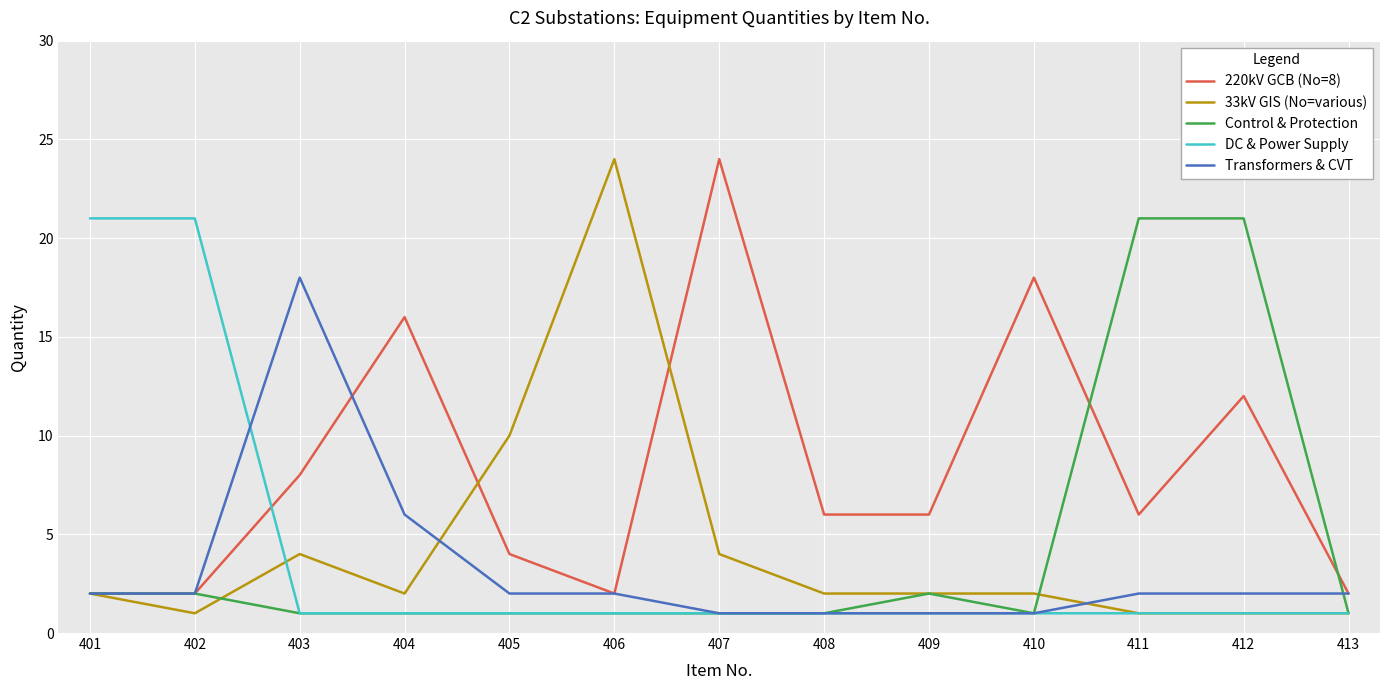

How many distinct data groups are displayed?

5